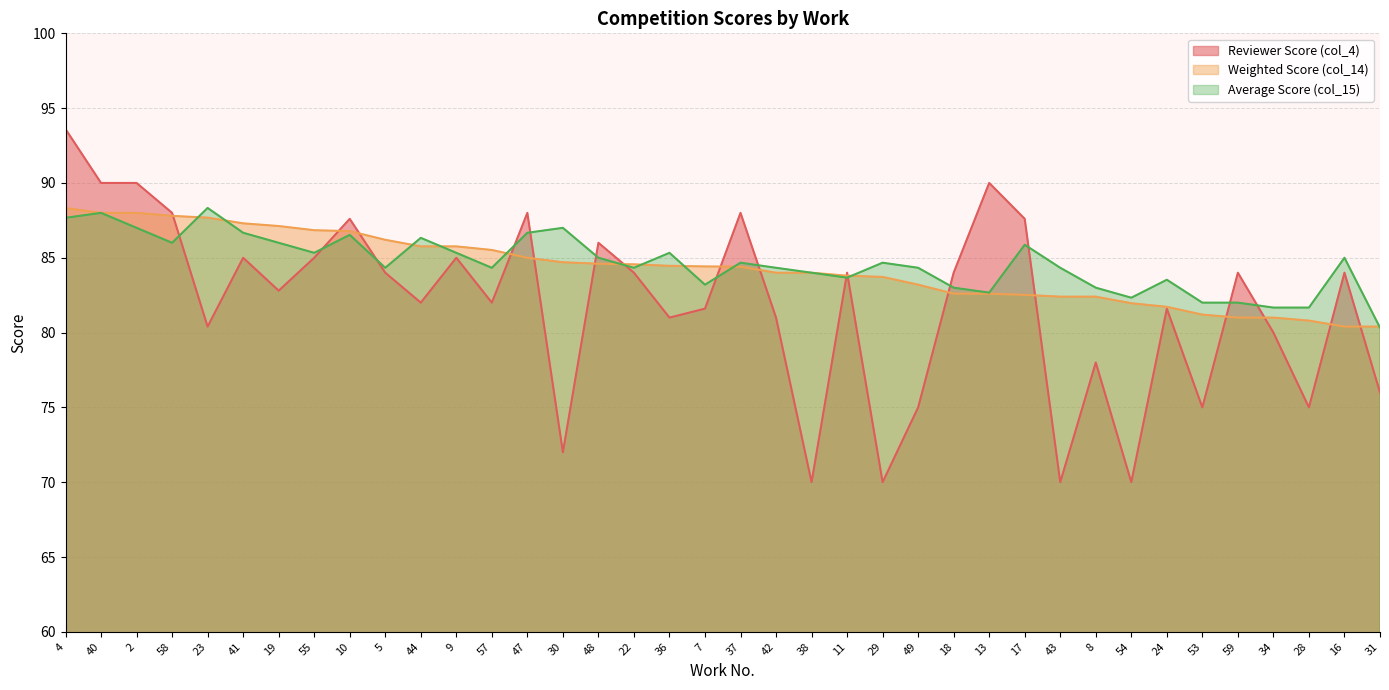

Count the number of data series in this chart.

3